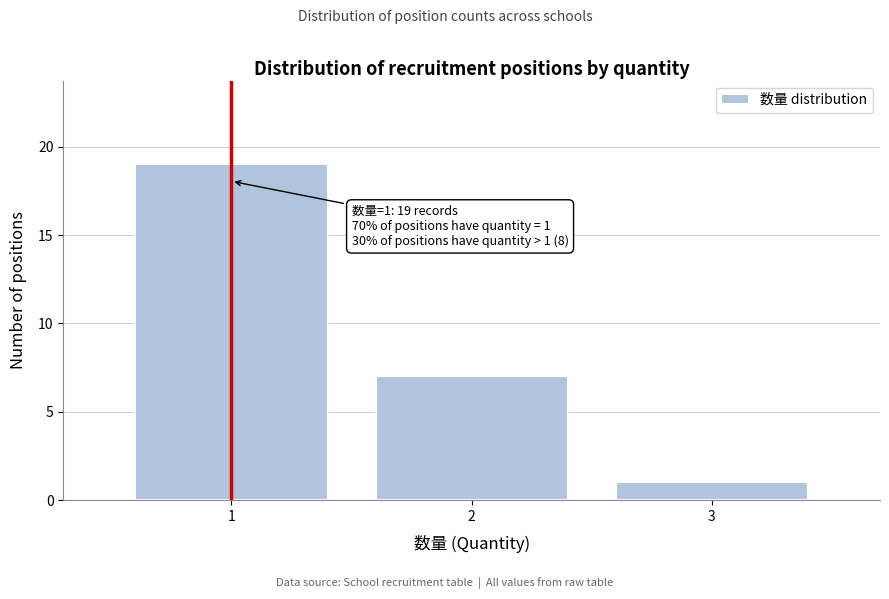

Reading left to right, list all the values displayed in this chart.

19	7	1